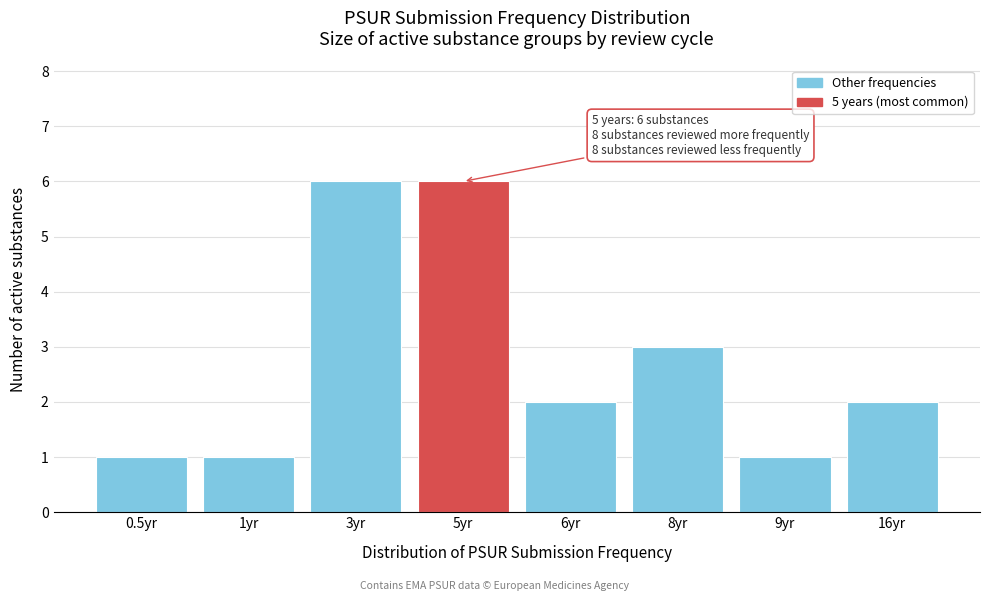

Reading left to right, list all the values displayed in this chart.

1	1	6	6	2	3	1	2